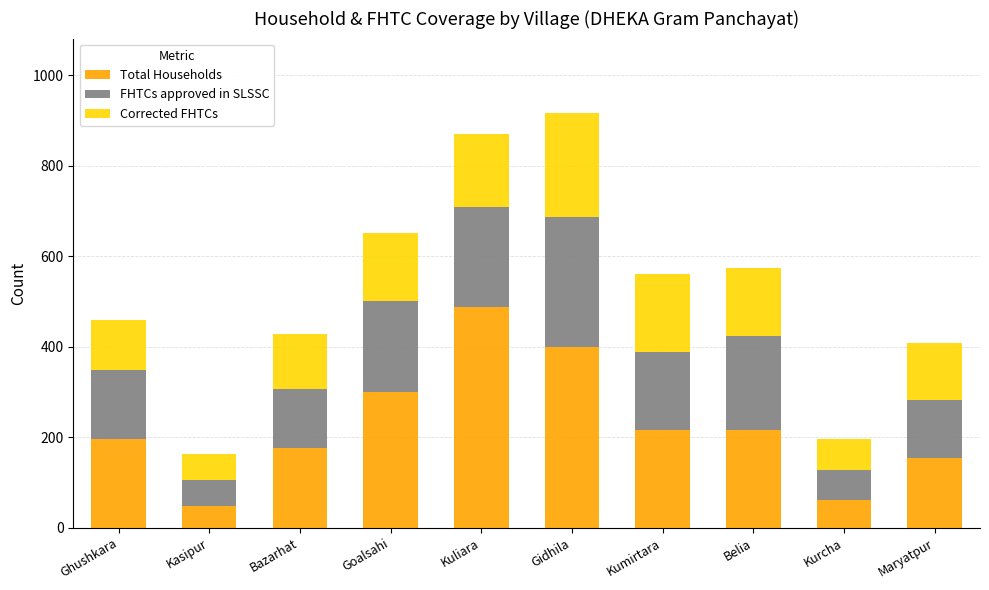

Count the number of data series in this chart.

3